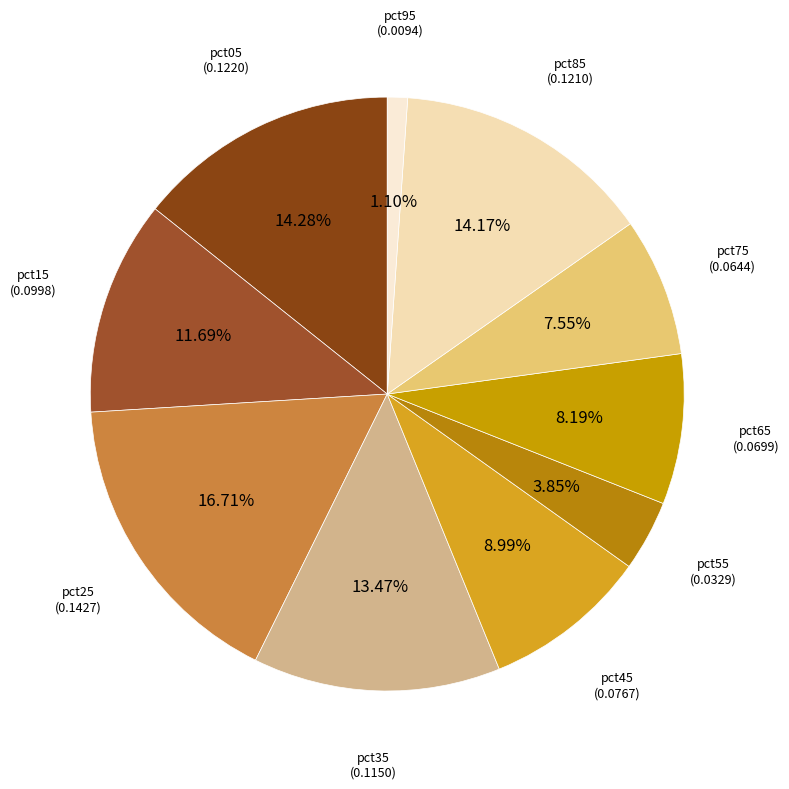

How much of the chart is everything except pct45?

91.0%